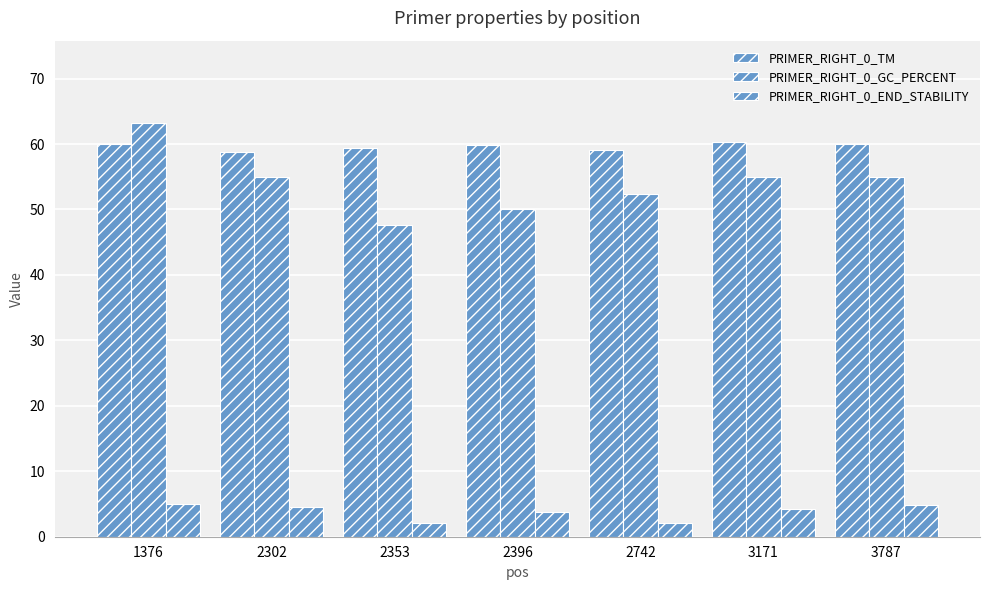

How many series are shown in this chart?

3